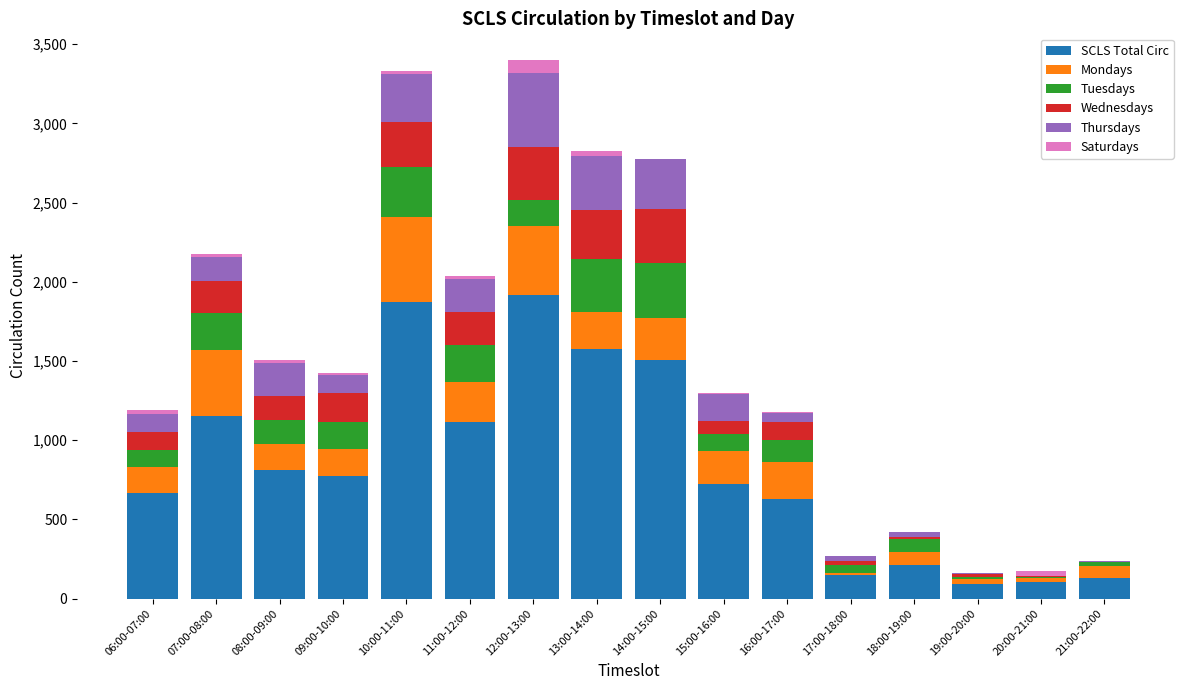

What is the highest value of the SCLS Total Circ series?

1919